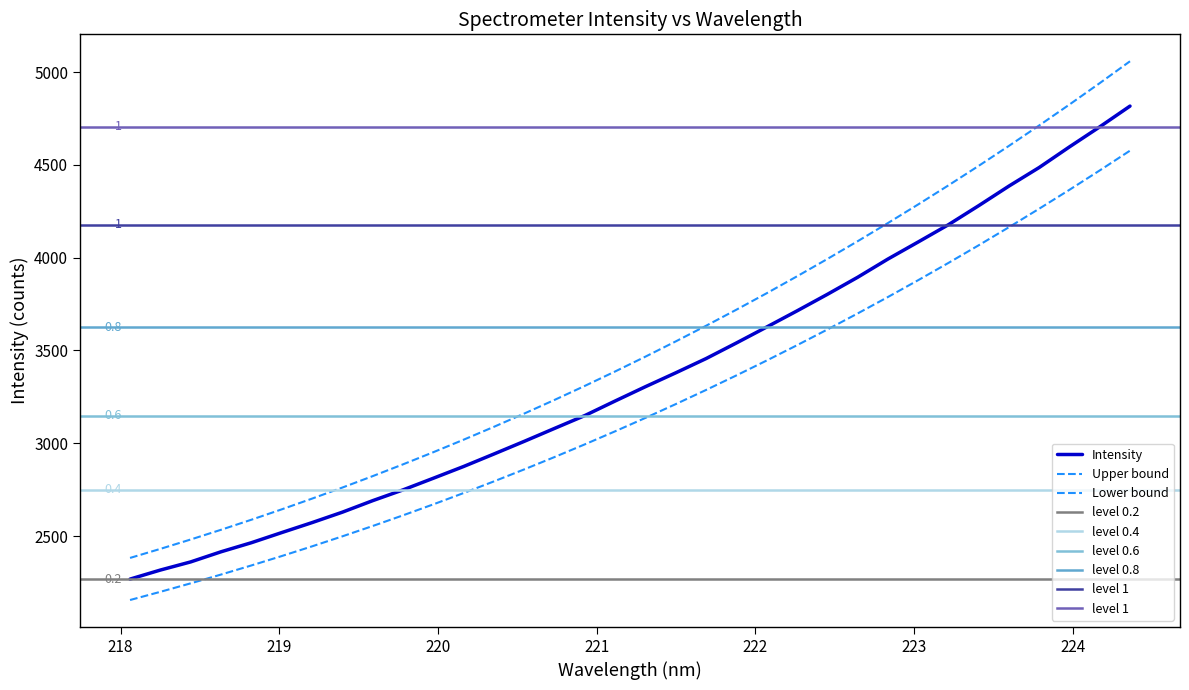

How many data points are above 3305?

17